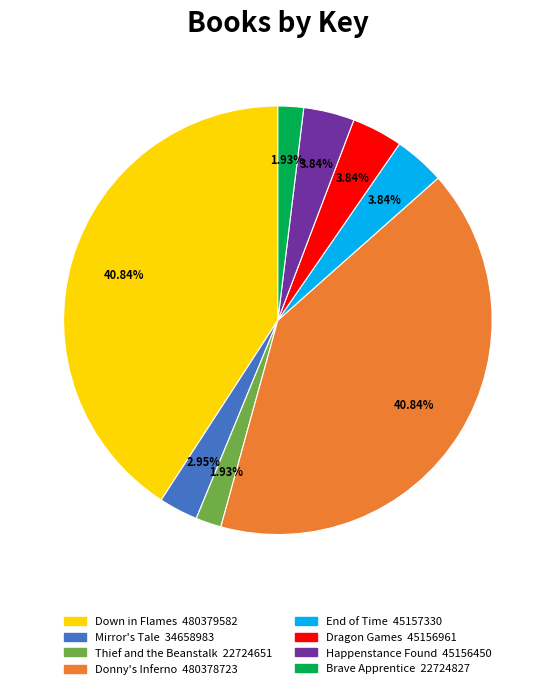

Count the number of slices in the pie.

8